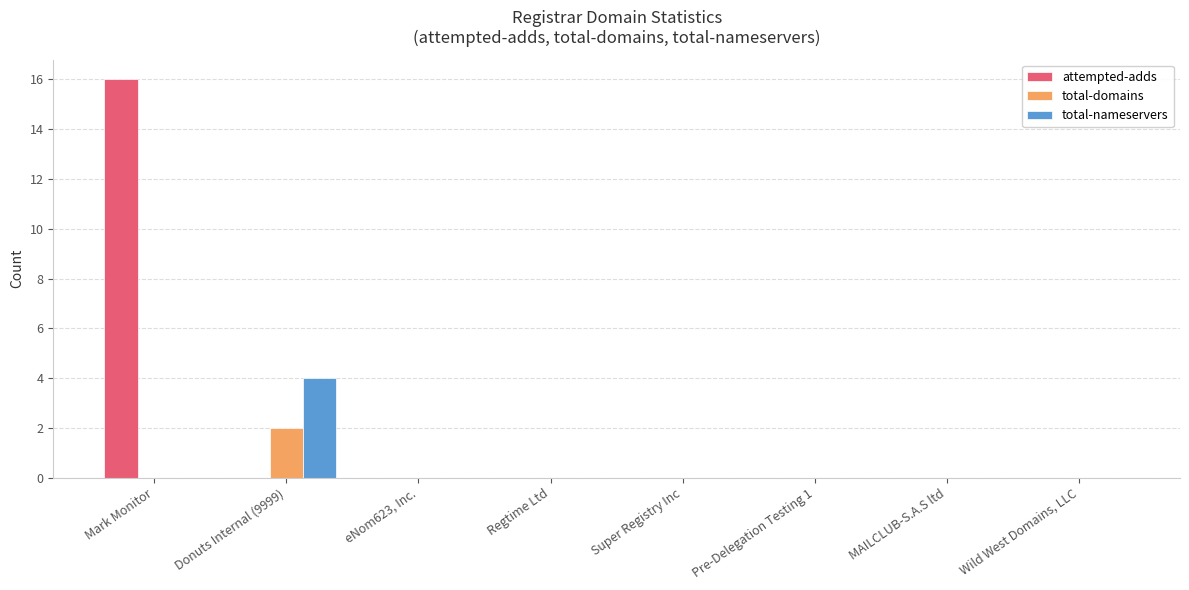

Which category has the highest value across all series?

Mark Monitor